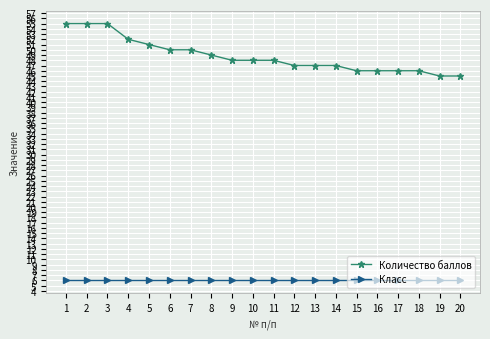

What is the spread (max minus min) of values at 3?

49